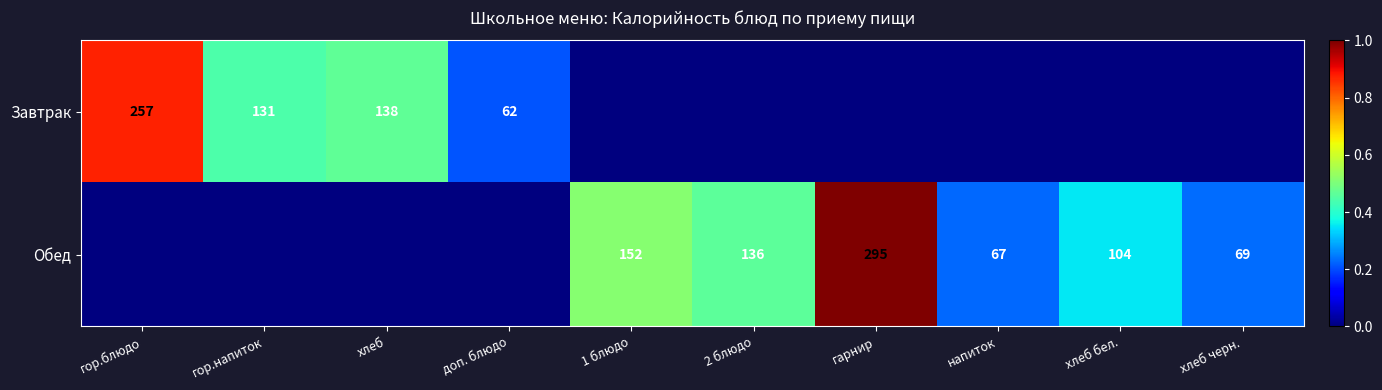

Is it true that Обед equals 69 at хлеб черн.?

True